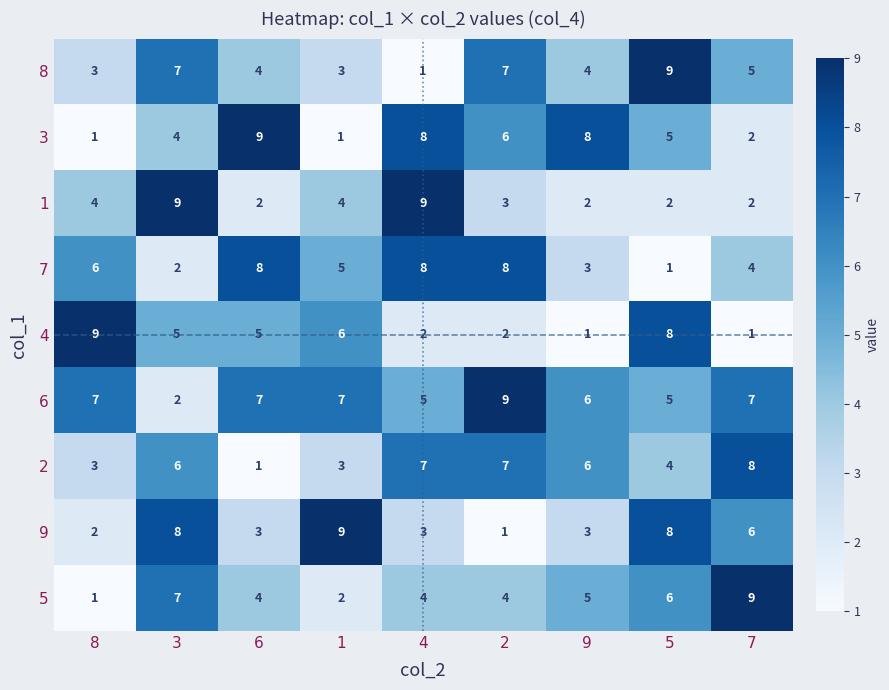

What is the difference between the highest and lowest values at 1?

8